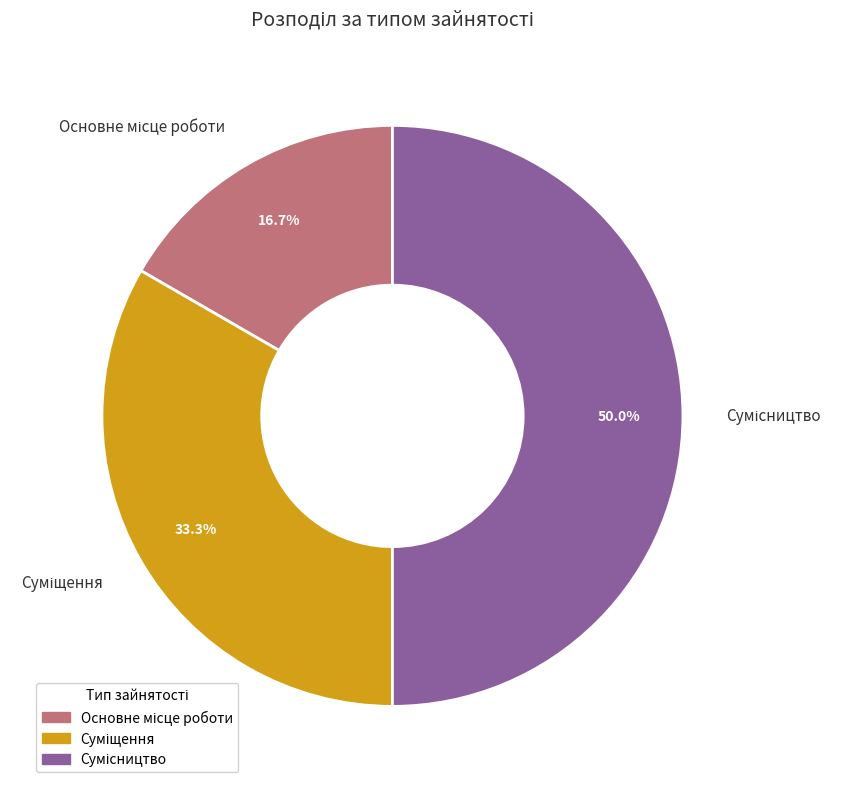

Count the number of slices in the pie.

3